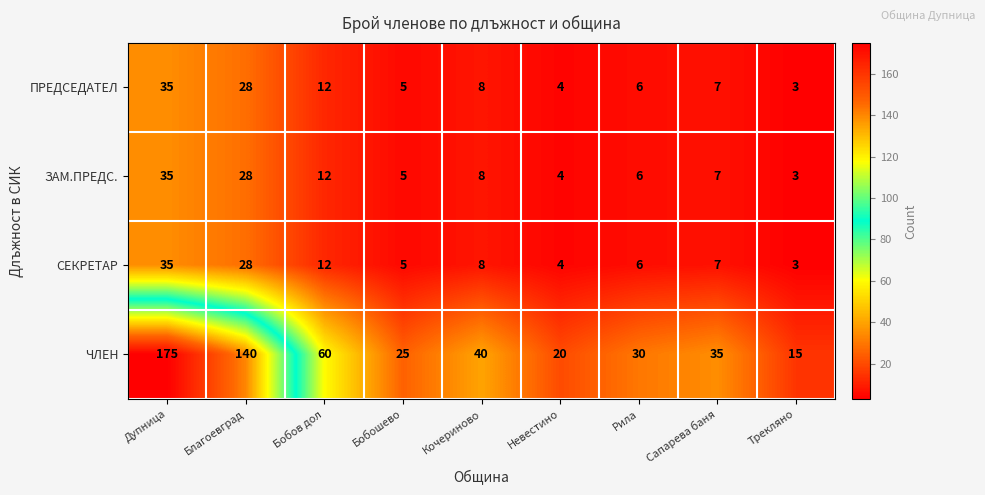

At which category is the sum across all series the highest?

Дупница